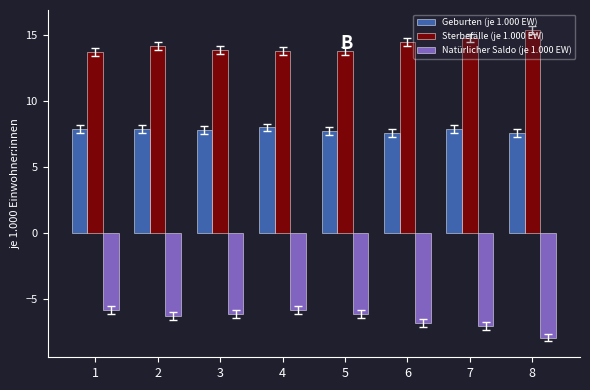

Is it true that Natürlicher Saldo (je 1.000 EW) equals -6.1 at 3?

True